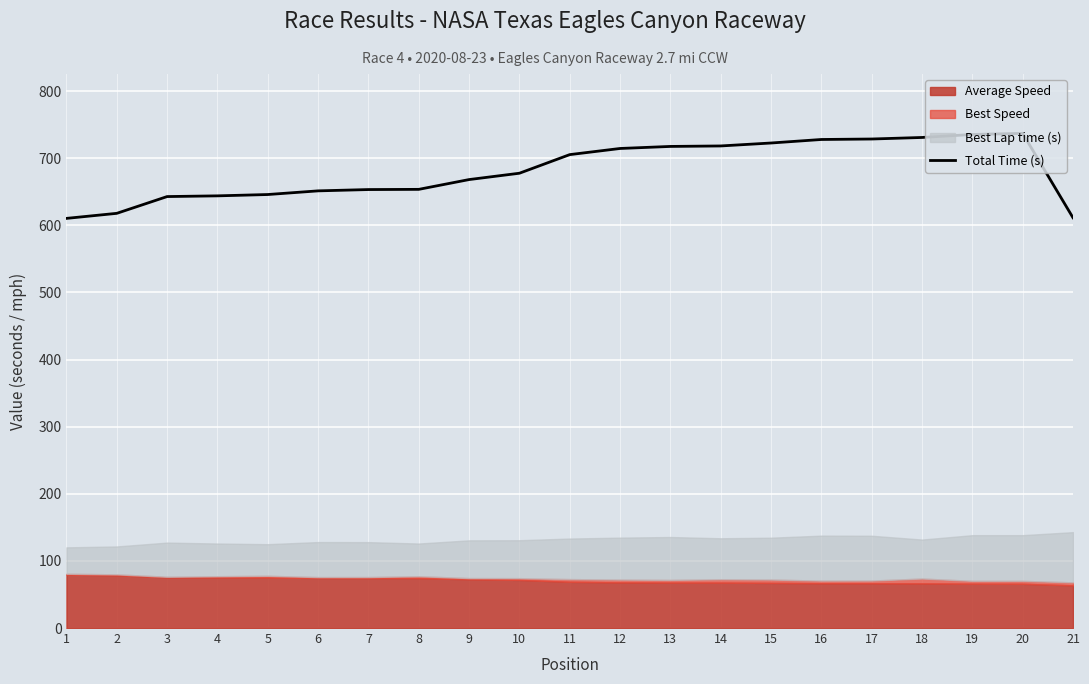

What is the approximate value at 12?

714.5